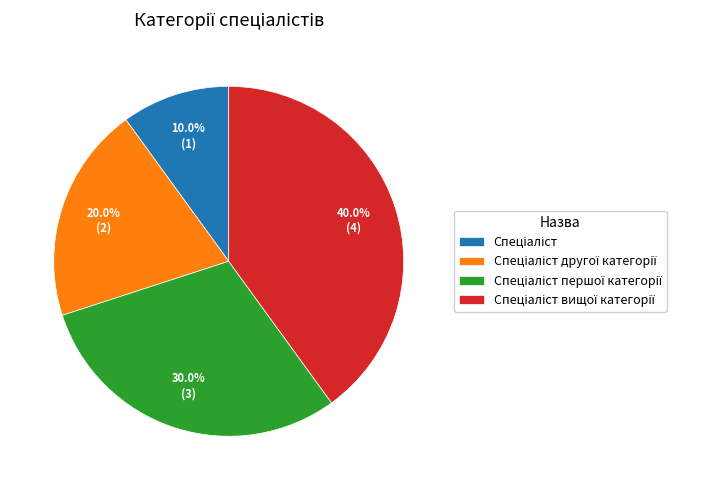

Is there any slice that represents more than half of the pie?

No